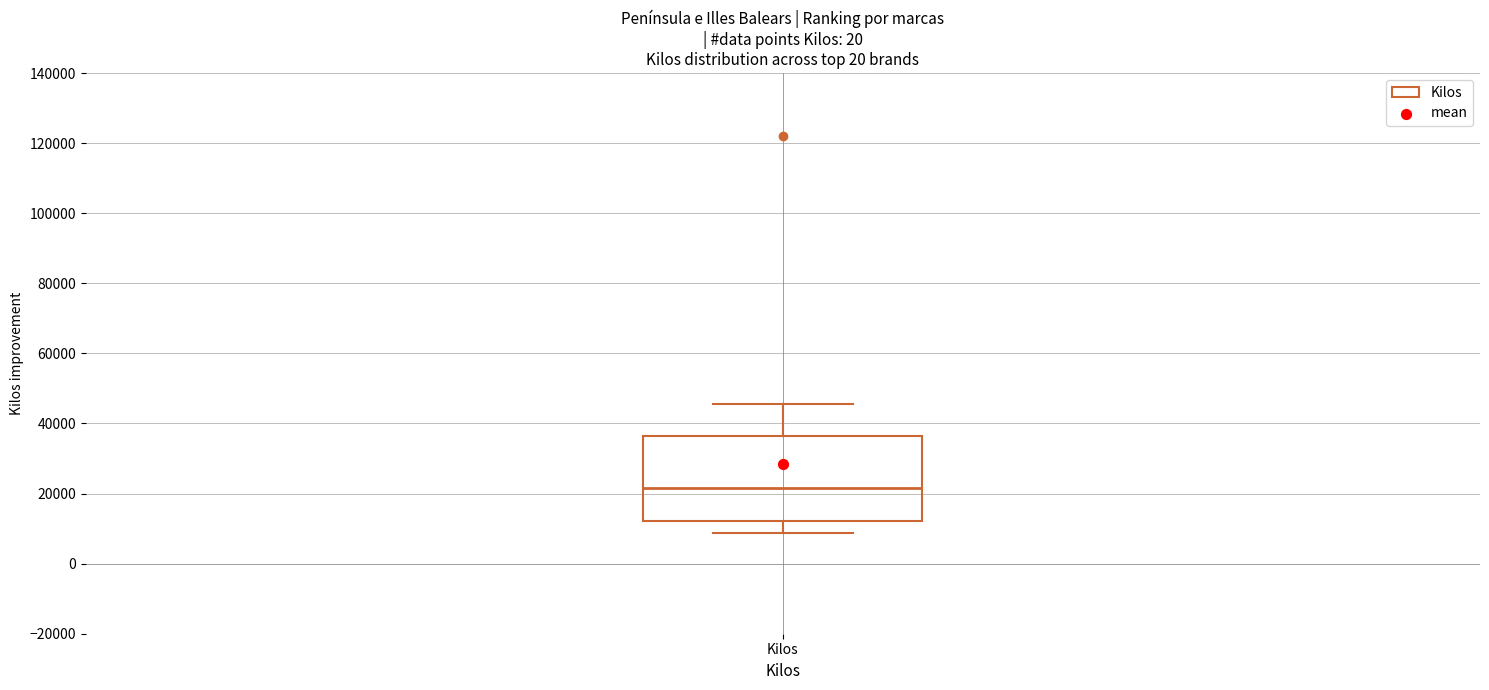

Transcribe this box plot: give where the median line is, the range the box spans, and where the two whiskers end, as read against the y-axis. The values are not printed on the chart, so give them approximately, as read against the axis.

median 22000, box 12000 to 36000, whiskers 8000 to 46000